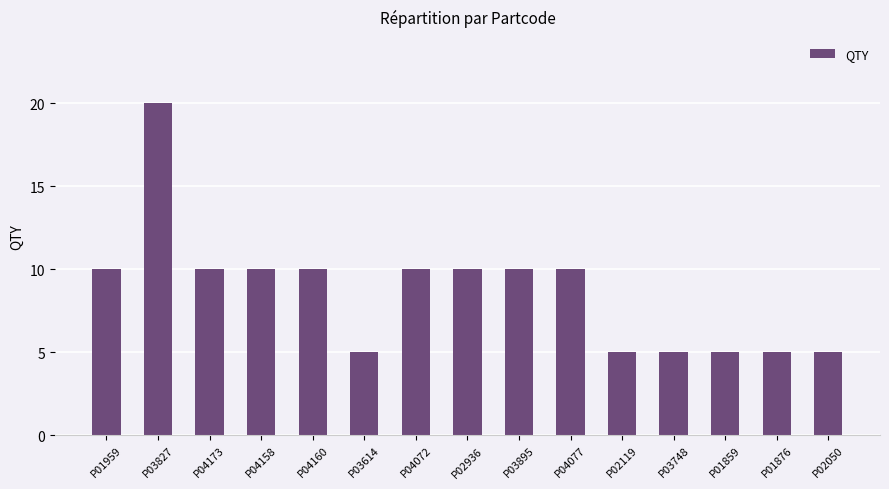

How many categories are shown in the chart?

15